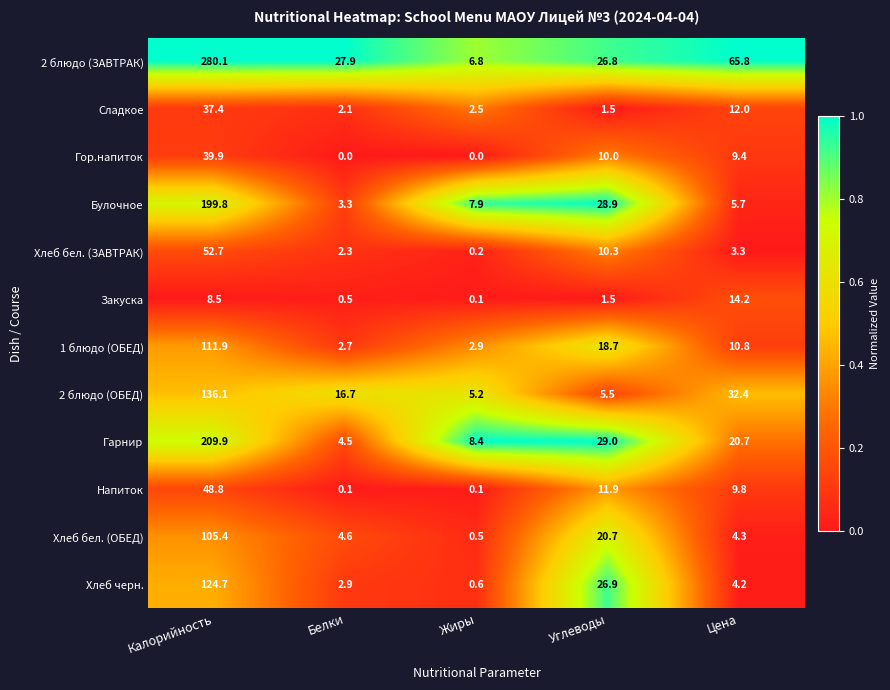

What is the sum of all 2 блюдо (ОБЕД) values?

195.9